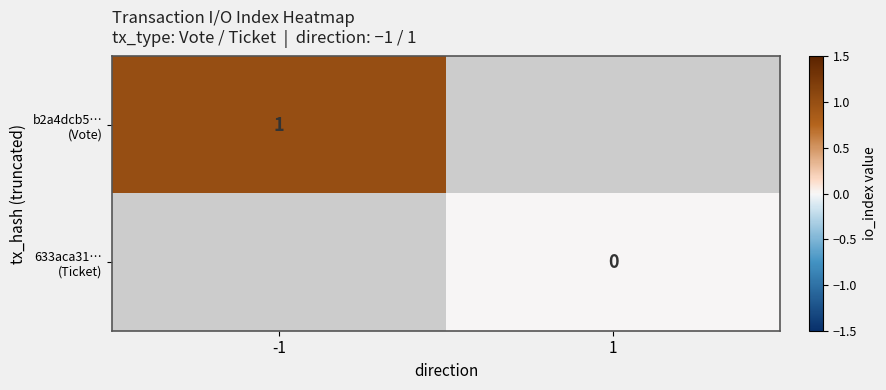

At which label is b2a4dcb5… (Vote) closest to 1?

-1